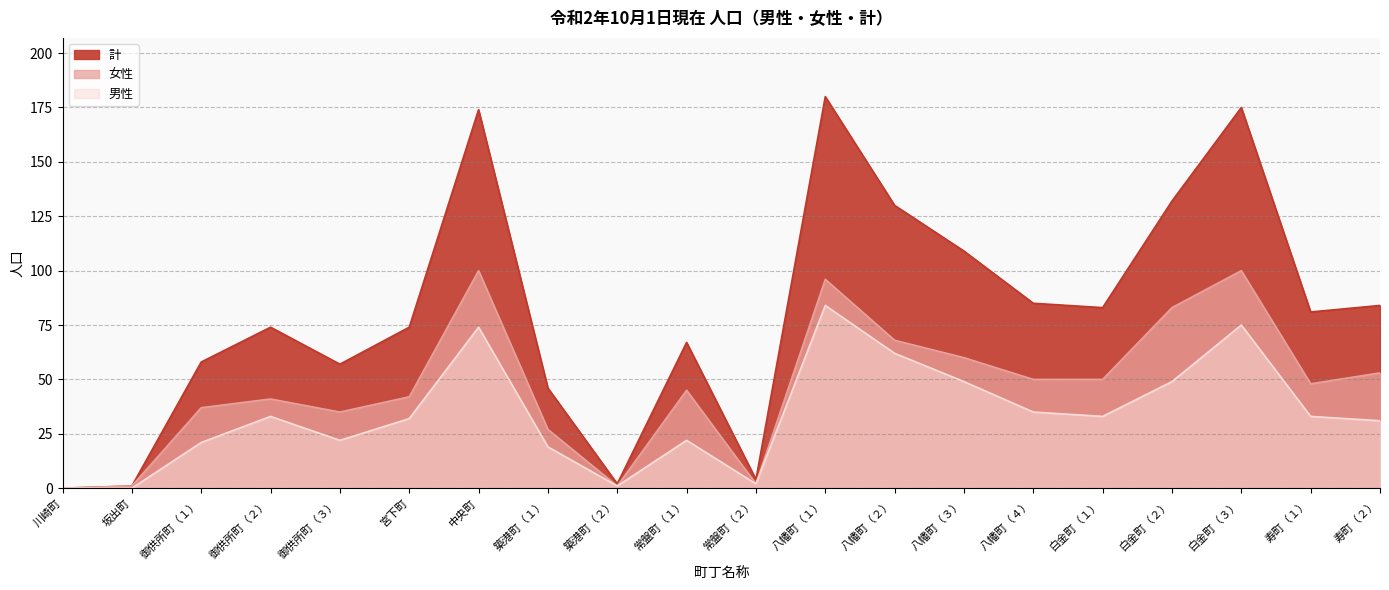

List the series in order of their overall mean, lowest first.

男性, 女性, 計